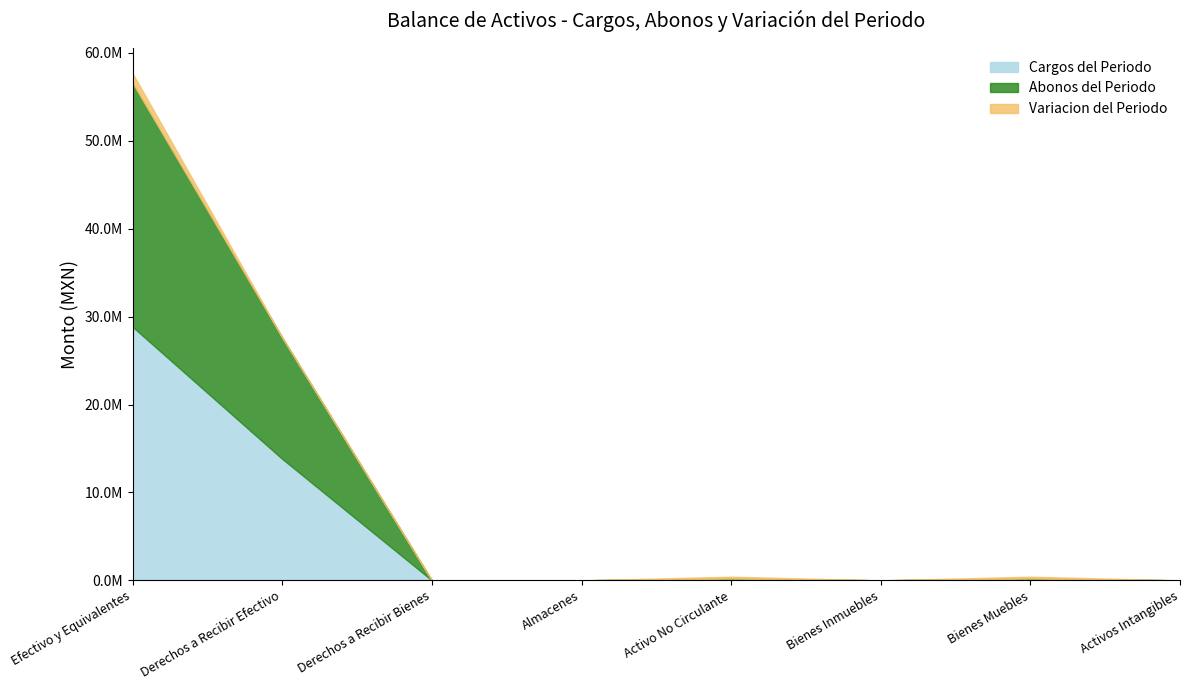

How many lines are shown in the chart?

3